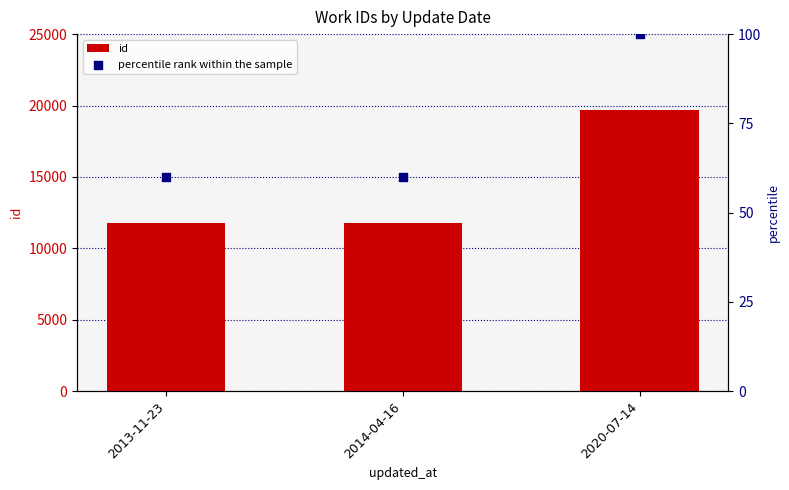

At which category is the sum across all series the highest?

2020-07-14